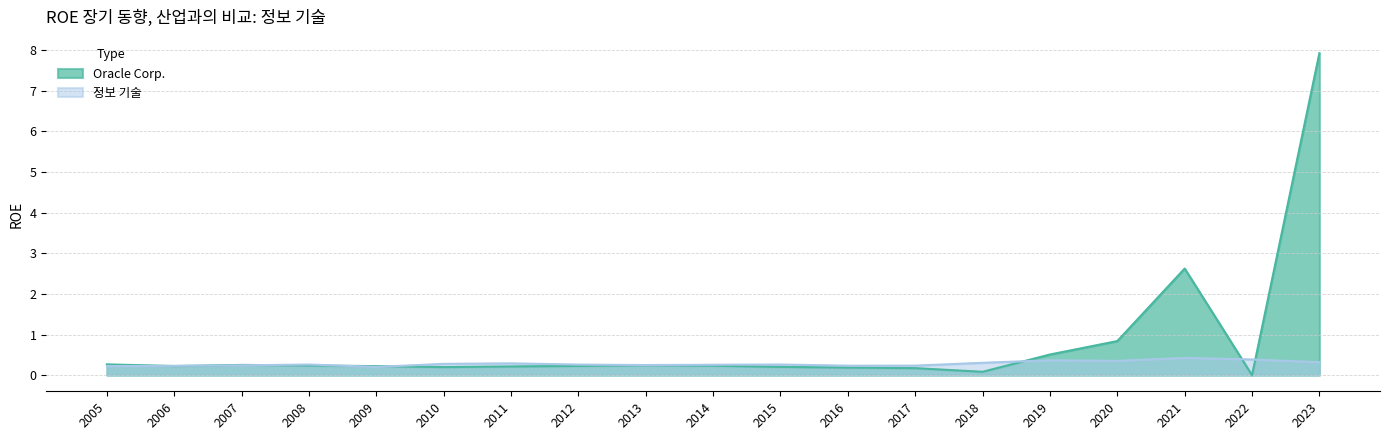

Reading right to left, list all the values displayed in this chart.

Oracle Corp.: 2023=7.9	2022=0.0	2021=2.6	2020=0.8	2019=0.5	2018=0.1	2017=0.2	2016=0.2	2015=0.2	2014=0.2	2013=0.2	2012=0.2	2011=0.2	2010=0.2	2009=0.2	2008=0.2	2007=0.3	2006=0.2	2005=0.3
정보 기술: 2023=0.3	2022=0.4	2021=0.4	2020=0.4	2019=0.4	2018=0.3	2017=0.2	2016=0.2	2015=0.3	2014=0.3	2013=0.2	2012=0.3	2011=0.3	2010=0.3	2009=0.2	2008=0.3	2007=0.2	2006=0.2	2005=0.2